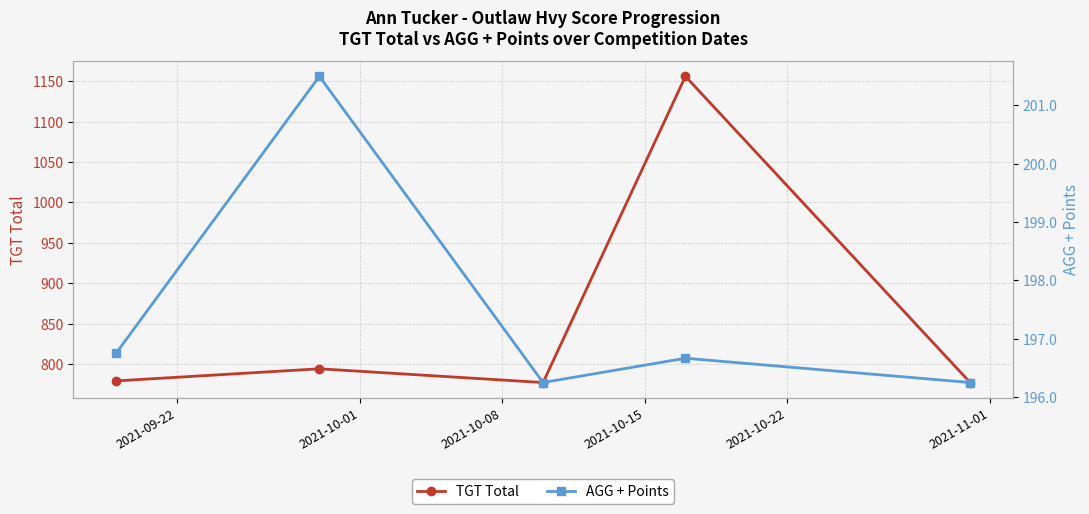

What is the difference between the second highest and minimum values in the TGT Total series?

17.0